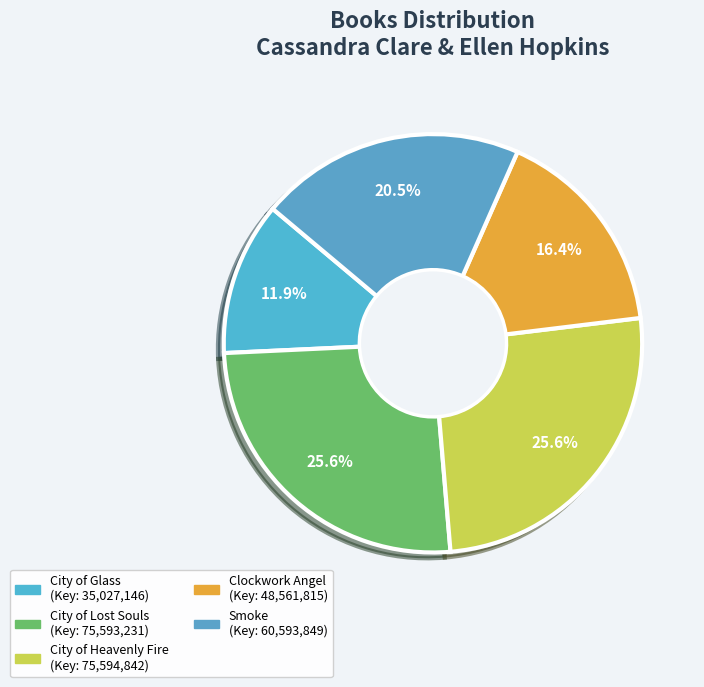

To the nearest percent, what is the combined percentage of Smoke and Clockwork Angel?

37%